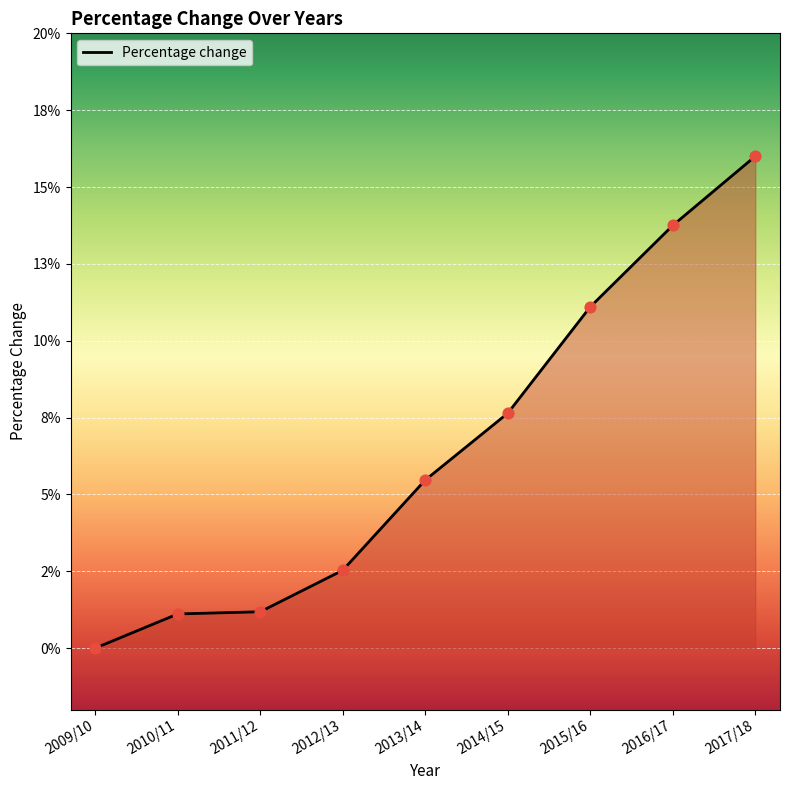

Between 2017/18 and 2015/16, which is larger?

2017/18